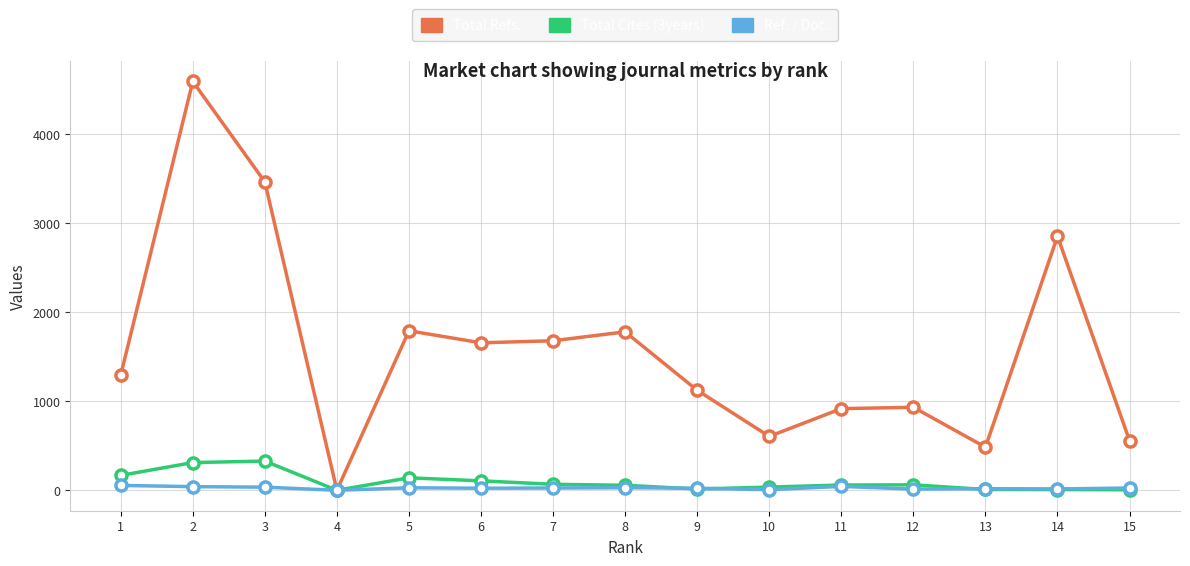

Which series has the largest range (max minus min)?

Total Refs.